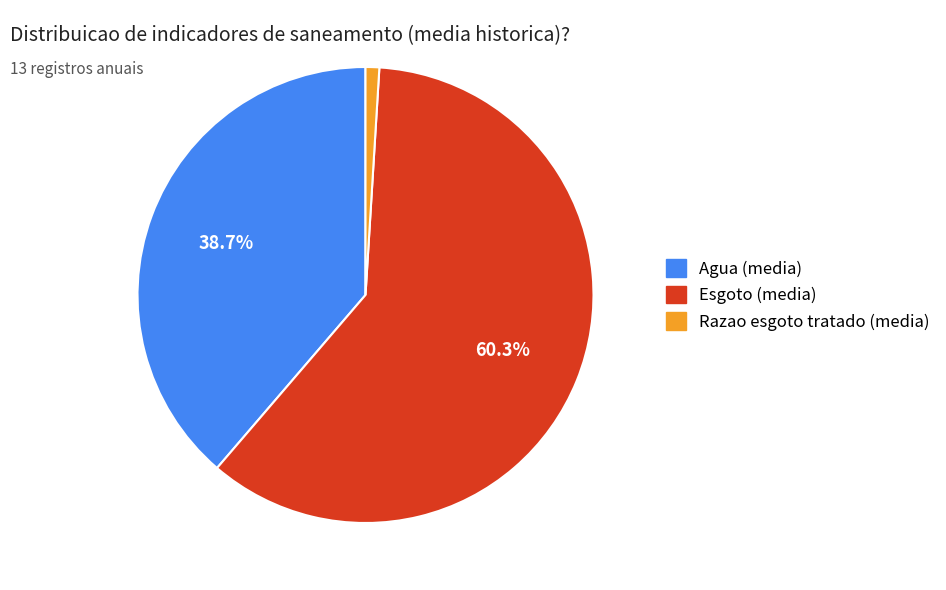

Is there any slice that represents more than half of the pie?

Yes